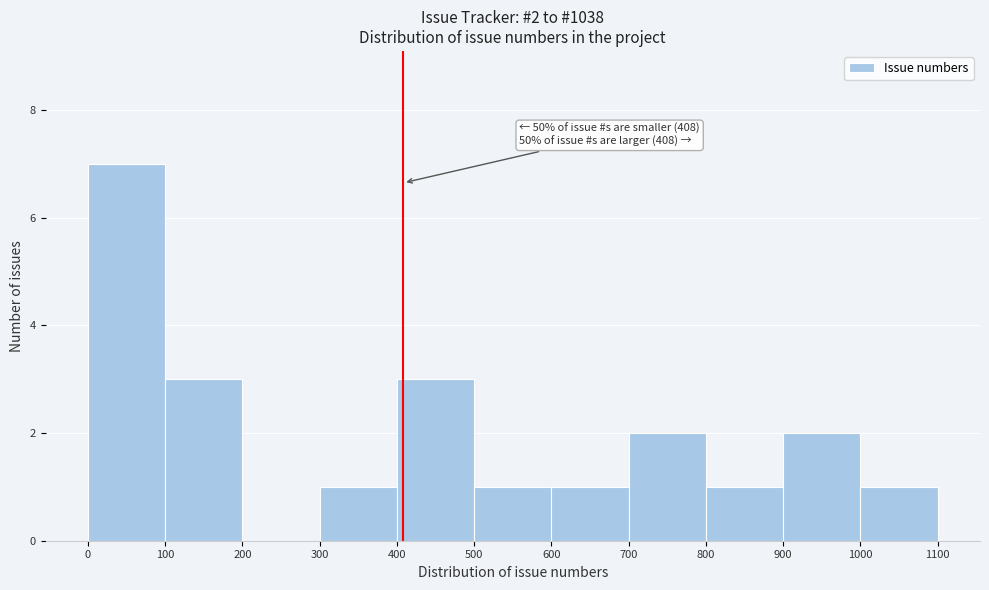

Which range on the x-axis has the tallest bar?

0 to 100